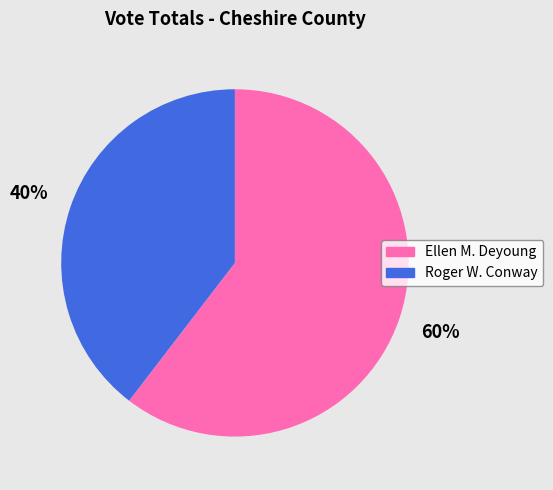

Between Roger W. Conway and Ellen M. Deyoung, which is larger?

Ellen M. Deyoung